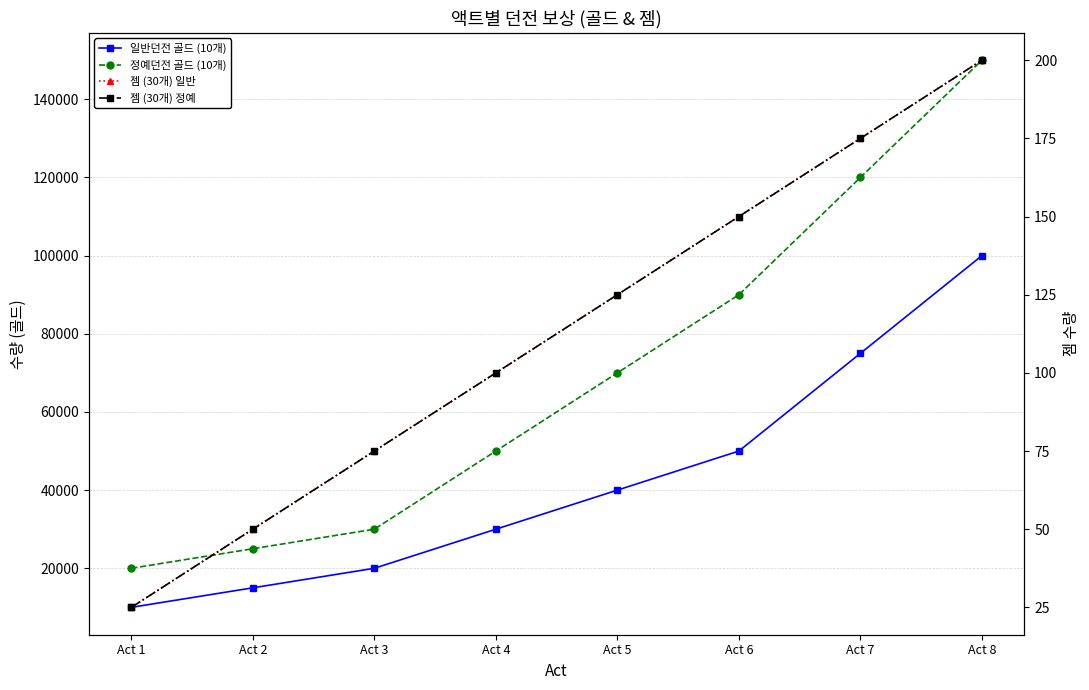

True or false: 젬 (30개) 일반 and 정예던전 골드 (10개) cross at least once.

False